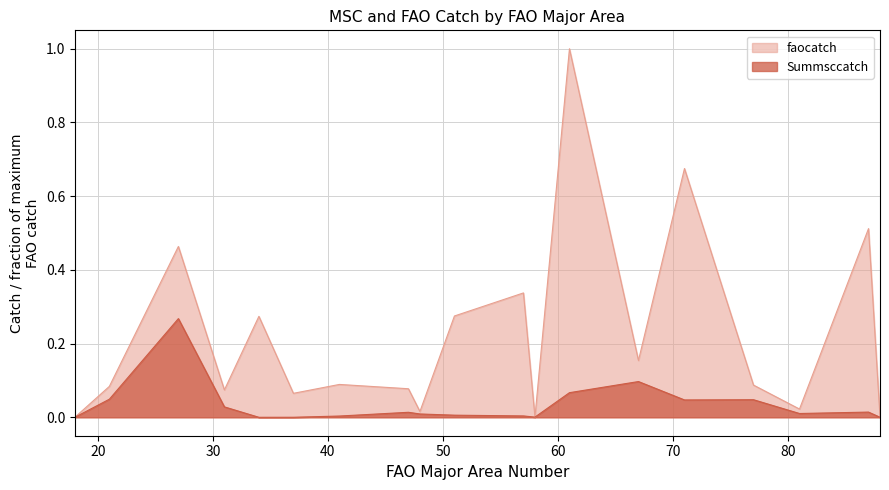

At which label is faocatch closest to 0?

18